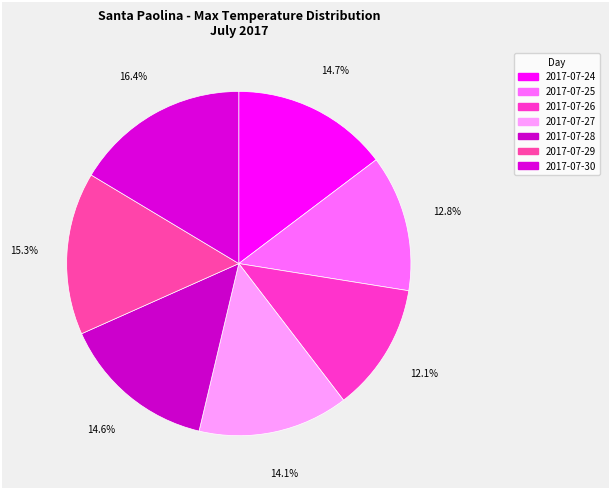

Count the number of slices in the pie.

7